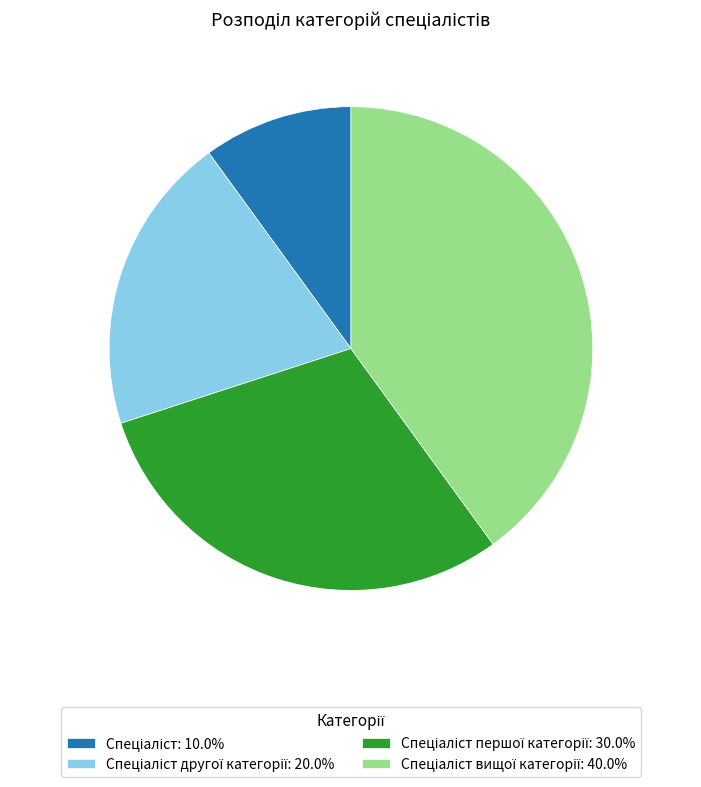

Is there a majority slice in this chart?

No